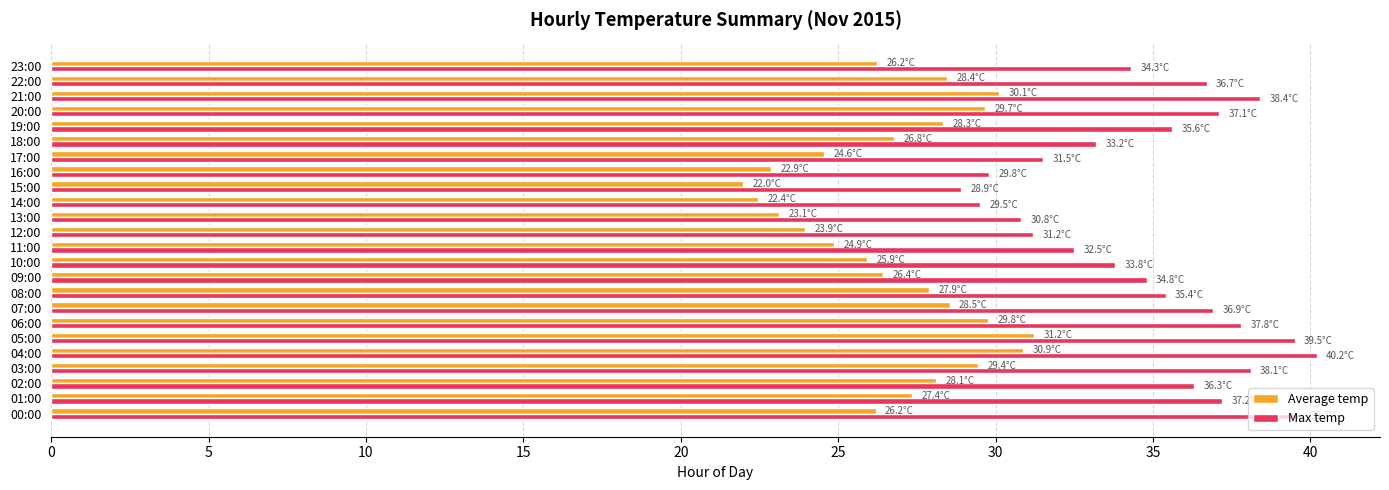

What is the total value across all series at 18:00?

60.0